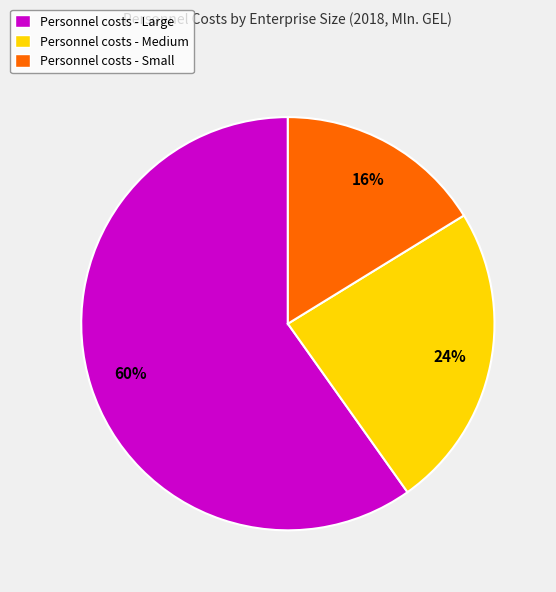

Rank the categories by value from highest to lowest.

Personnel costs - Large, Personnel costs - Medium, Personnel costs - Small